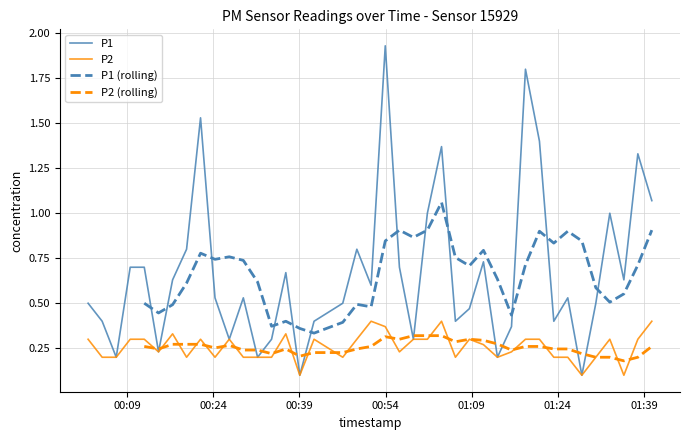

Rank the series by their average value, from highest to lowest.

P1, P2